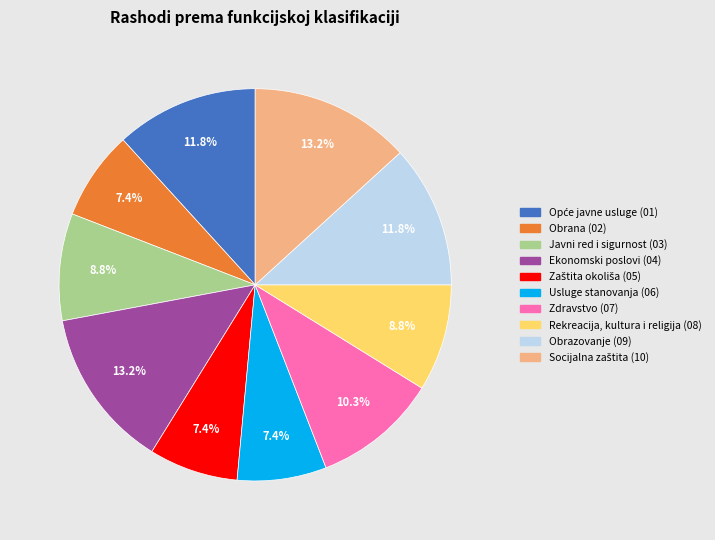

Combined, do Javni red i sigurnost (03) and Usluge stanovanja (06) account for over 50%?

No